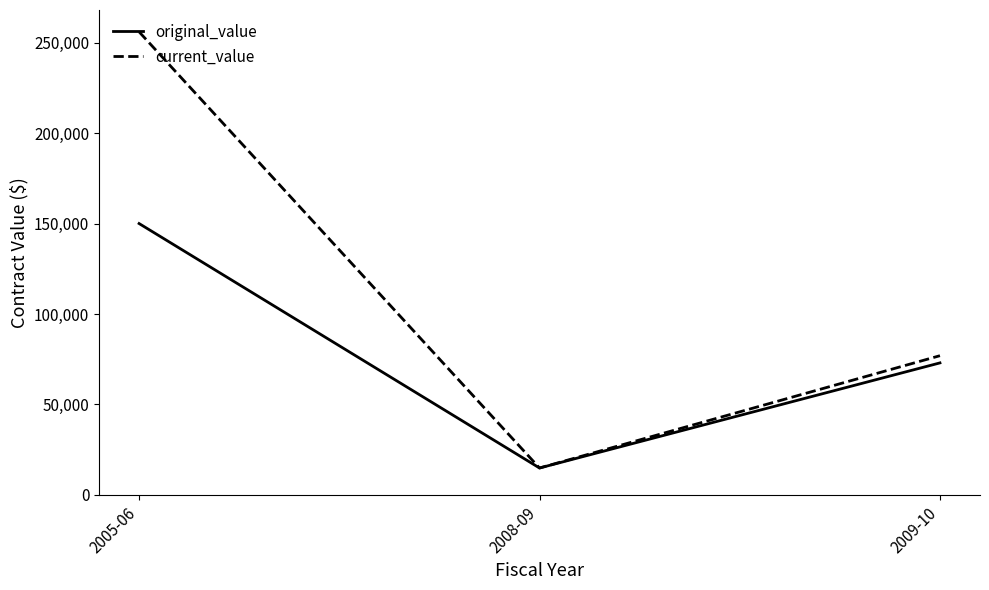

At which category does the chart reach its peak across all series?

2005-06